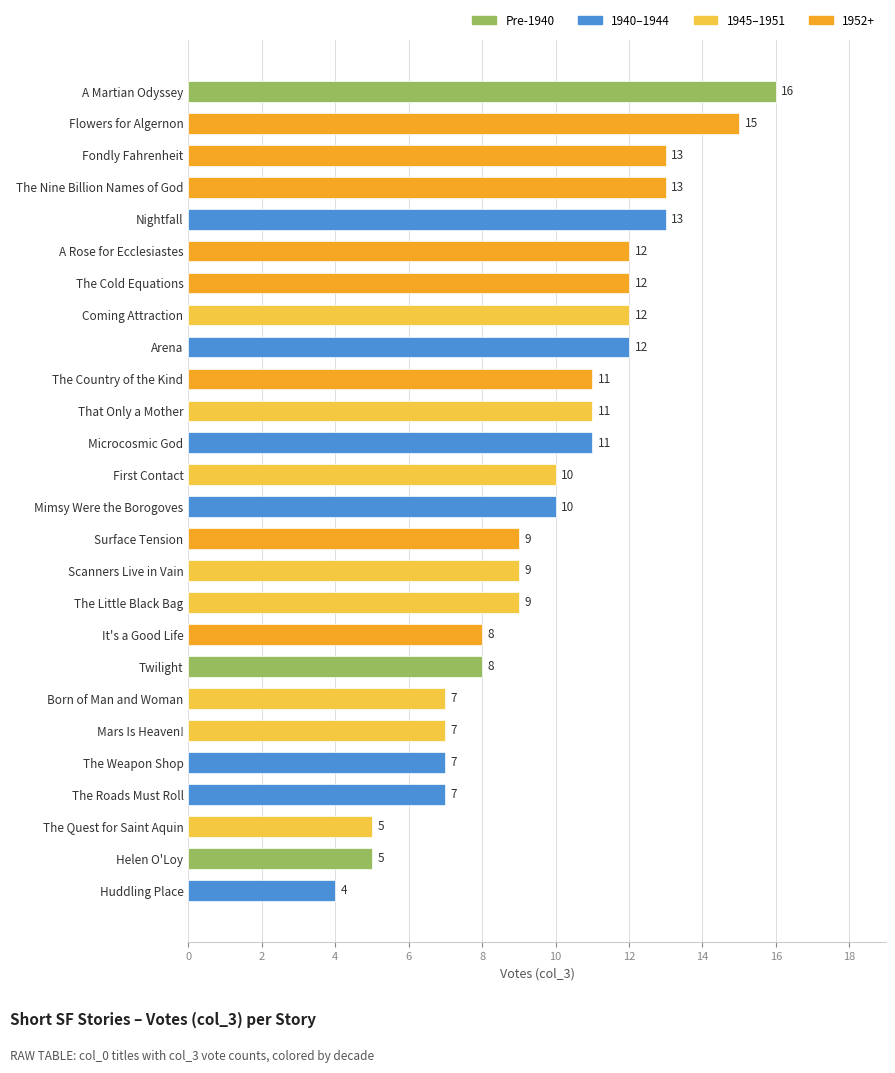

What is the approximate value at Microcosmic God, to the nearest 5?

10